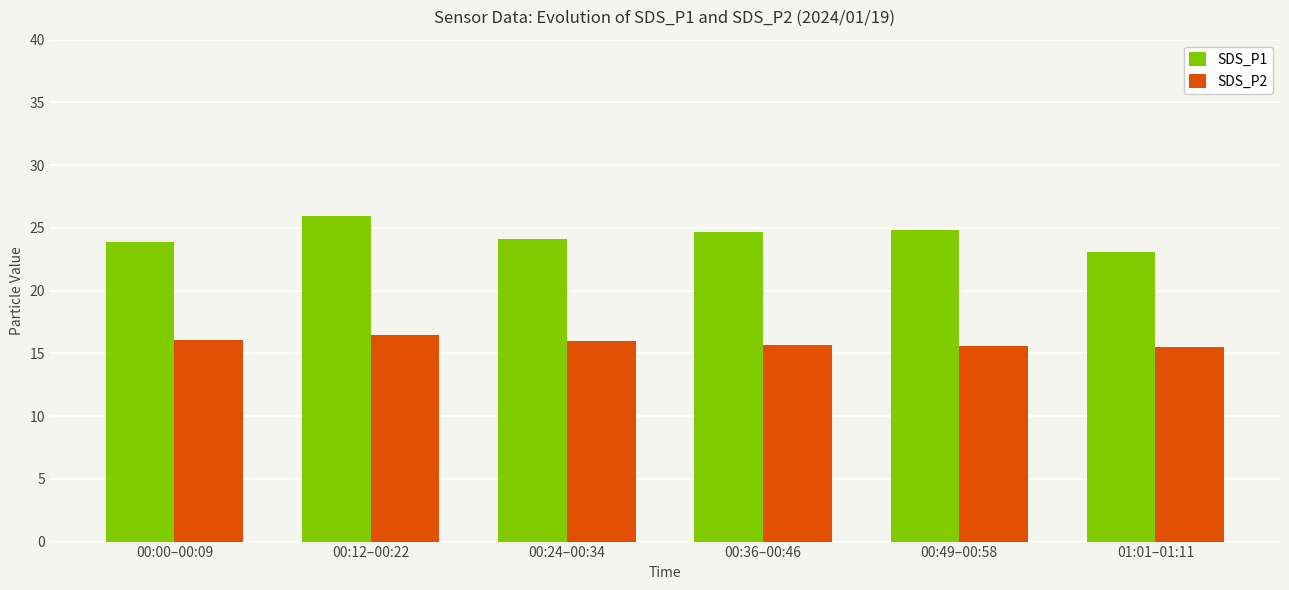

What is the label of the 3rd bar from the right?

00:36–00:46